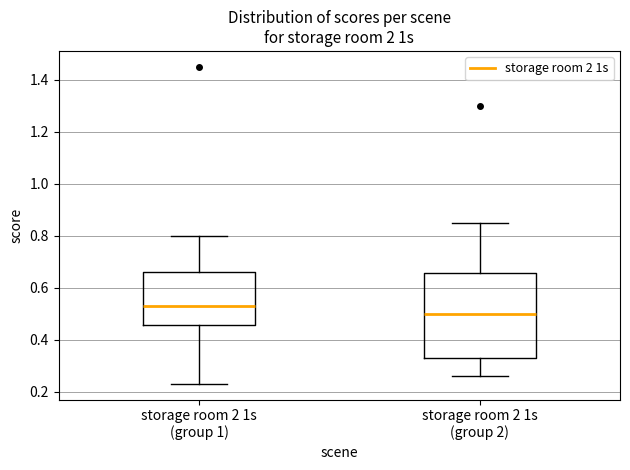

Reading left to right, read every box against the y-axis: the position of its median line, the range the box covers, and the ends of its whiskers. The values are not printed on the chart, so give them approximately, as read against the axis.

storage room 2 1s (group 1): median 0.54, box 0.46 to 0.66, whiskers 0.24 to 0.80
storage room 2 1s (group 2): median 0.50, box 0.32 to 0.66, whiskers 0.26 to 0.86